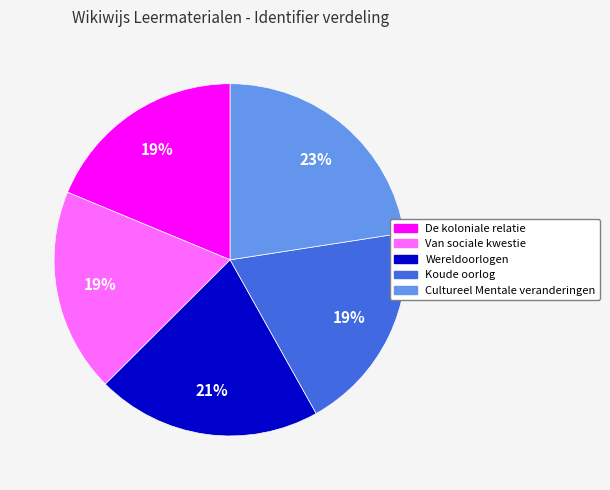

To the nearest percent, what percentage of the pie is Wereldoorlogen?

21%